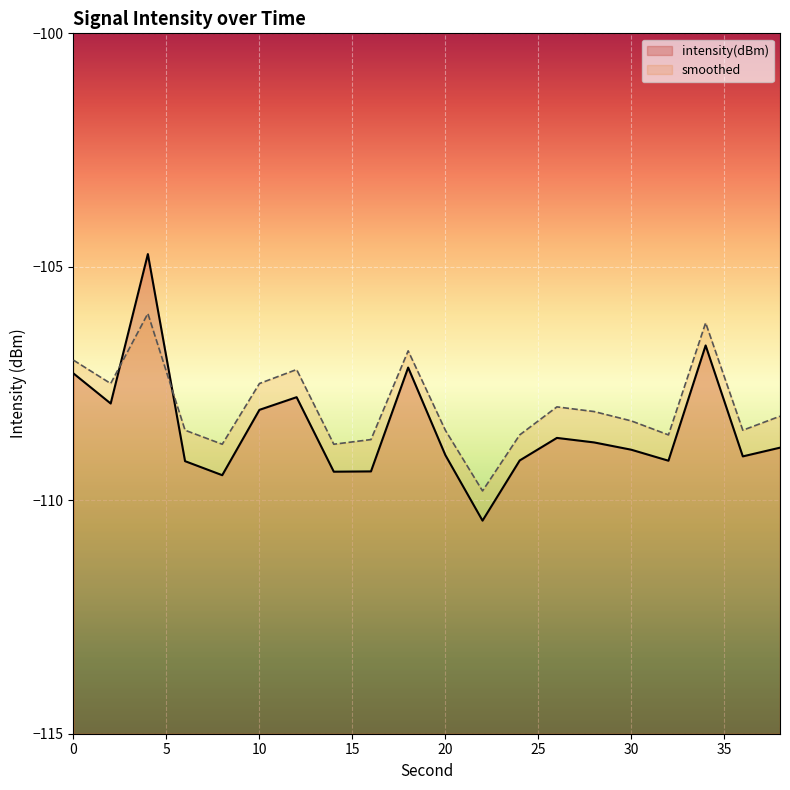

After their last crossing, which series has the higher values: intensity(dBm) or smoothed?

smoothed